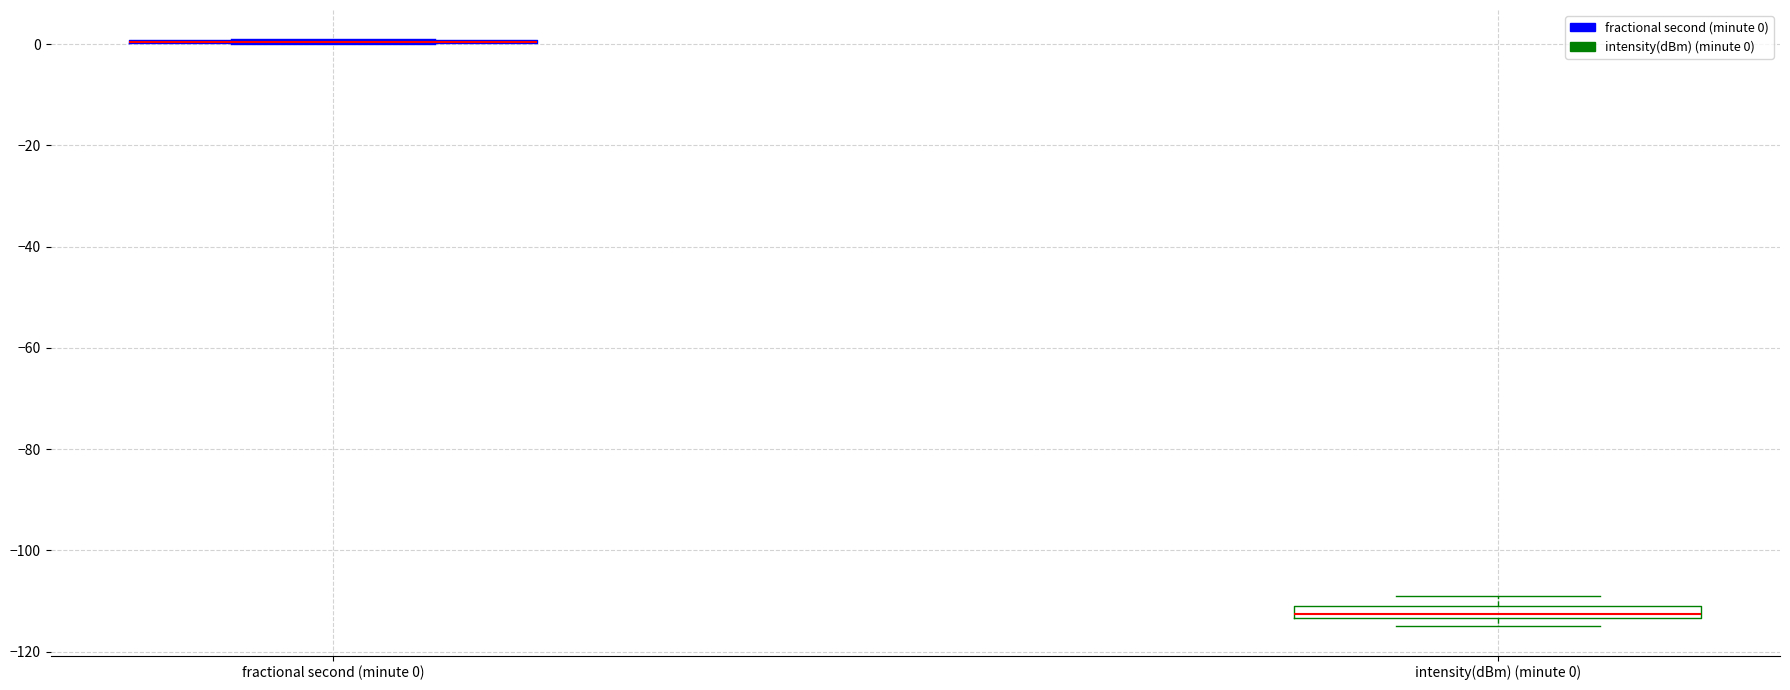

Comparing the boxes themselves (not the whiskers), which one is the tallest?

intensity(dBm) (minute 0)